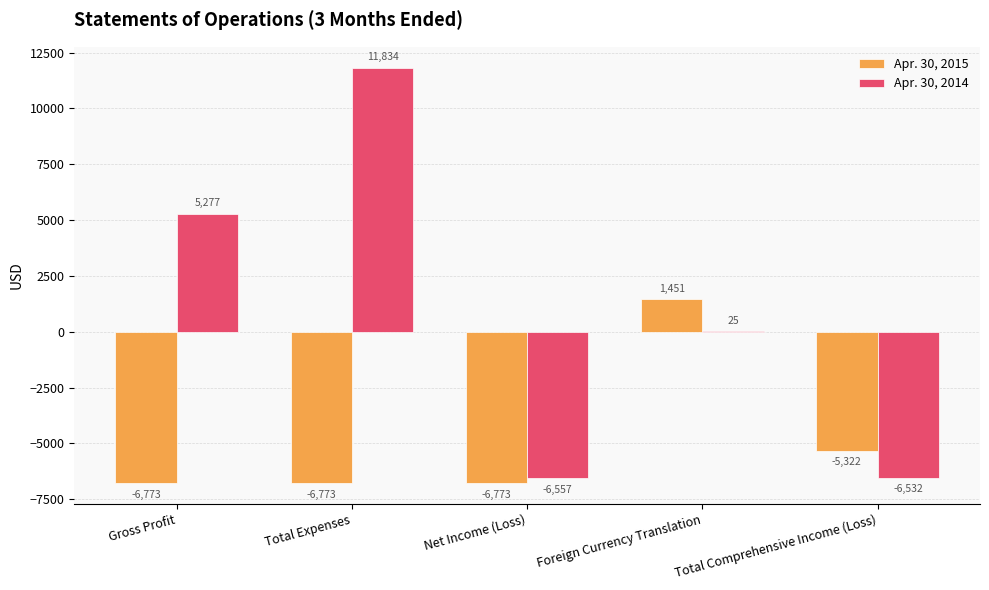

How many Apr. 30, 2015 values are between -6773 and -5322?

4